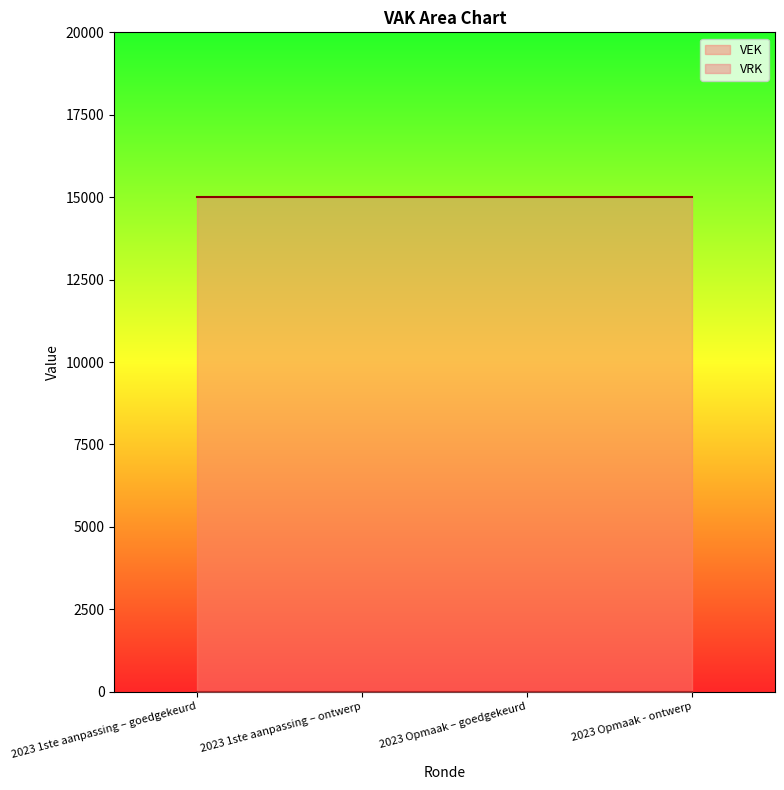

List the series in order of their overall mean, highest first.

VEK, VRK